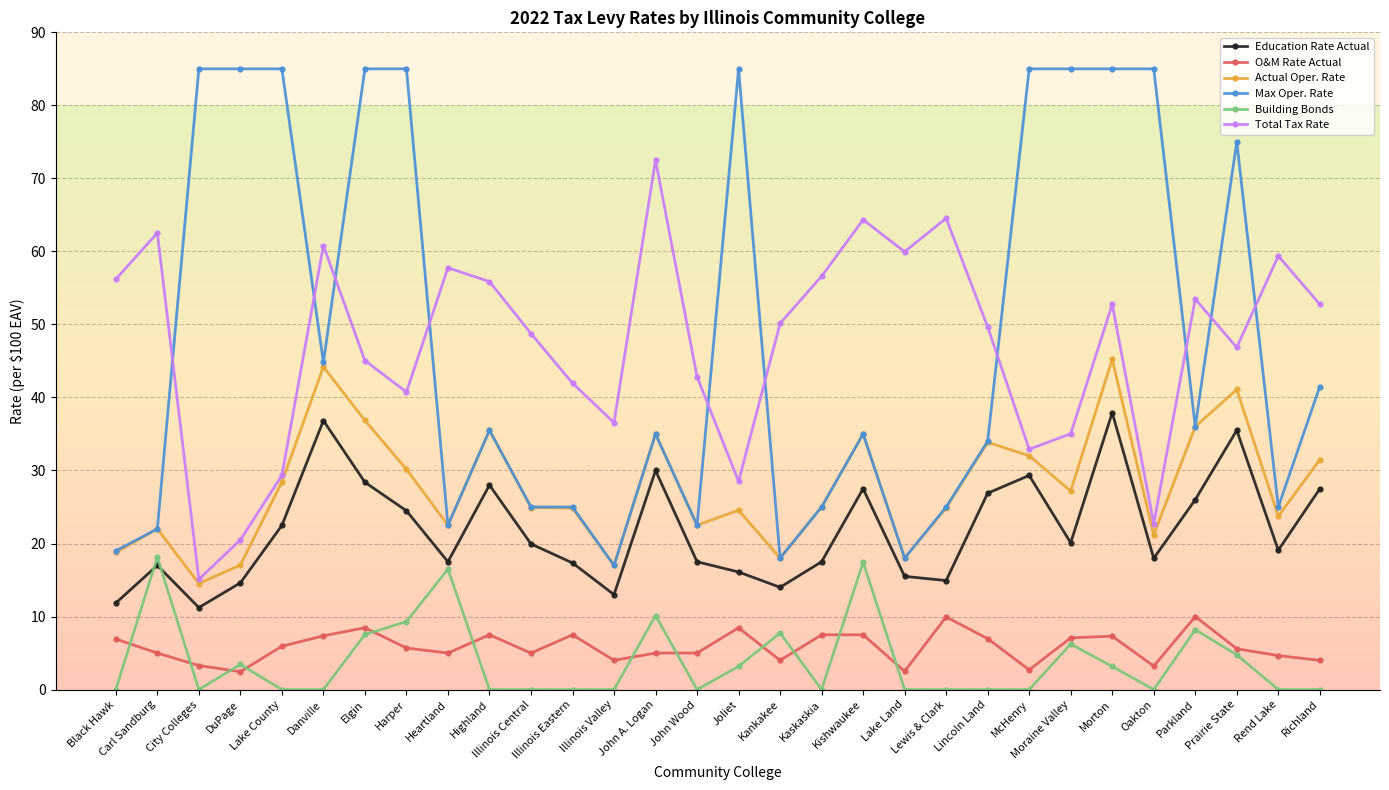

List the series in order of their peak value, highest first.

Max Oper. Rate, Total Tax Rate, Actual Oper. Rate, Education Rate Actual, Building Bonds, O&M Rate Actual